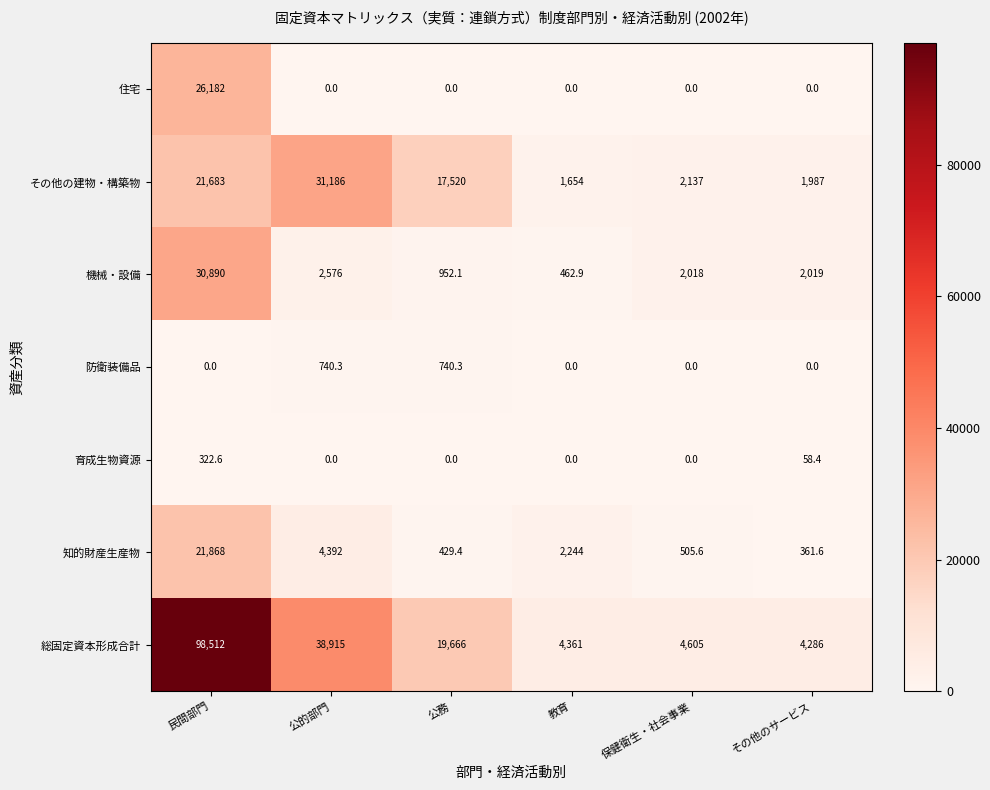

What is the difference between the maximum and minimum values in the 防衛装備品 series?

740.3